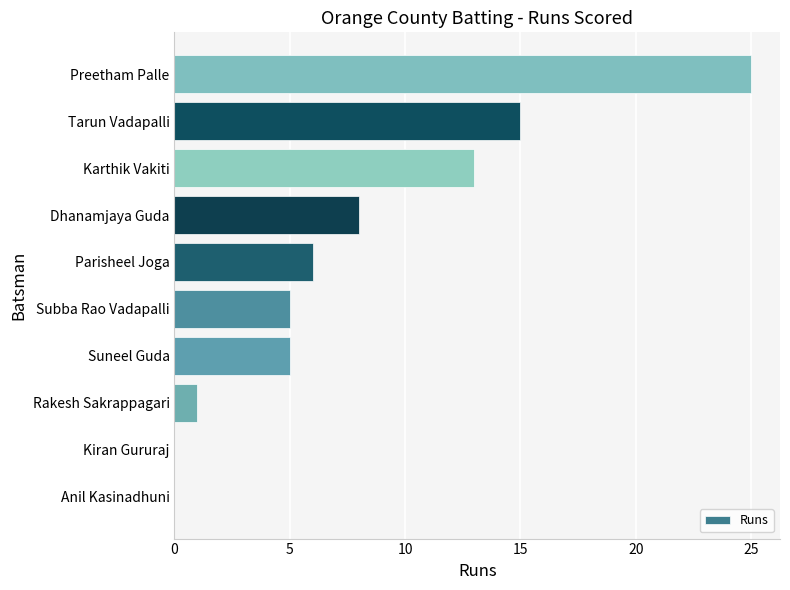

What is the sum of all values?

78